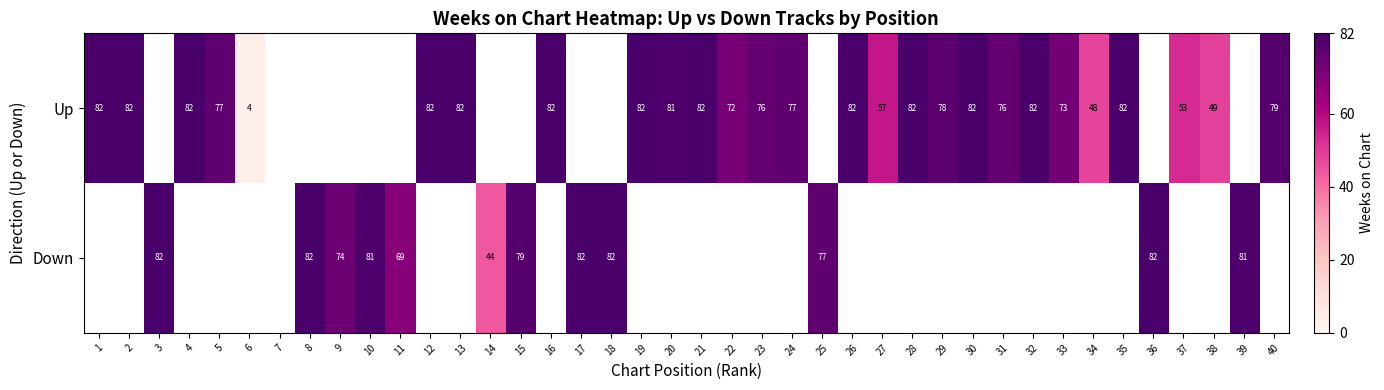

What is the sum of the Down values at 25 and 15?

156